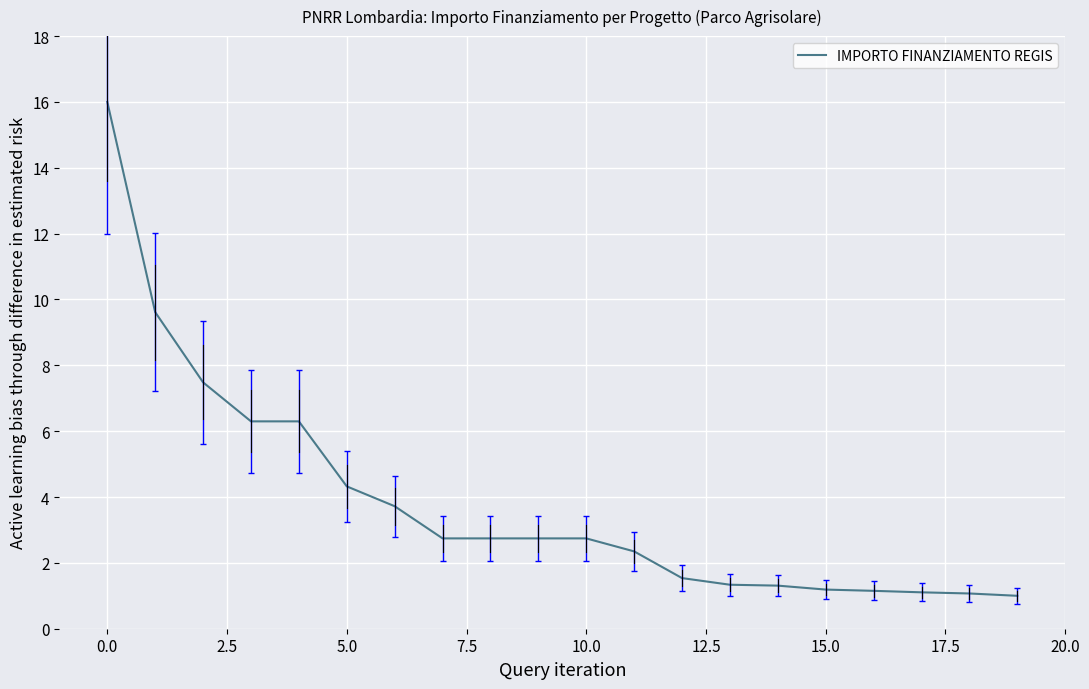

What is the minimum value shown in the chart?

1.0